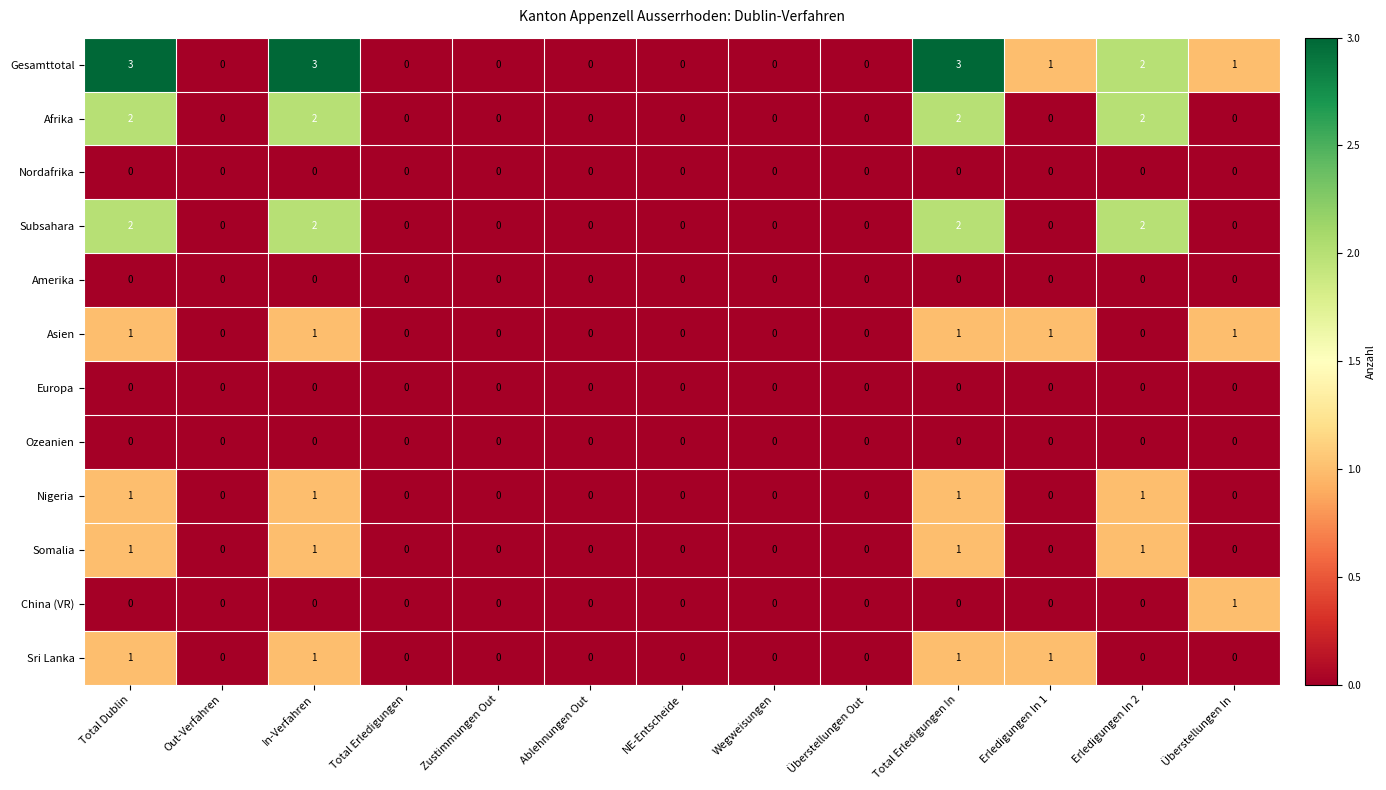

Count the Afrika values in the range 0 to 2.

13